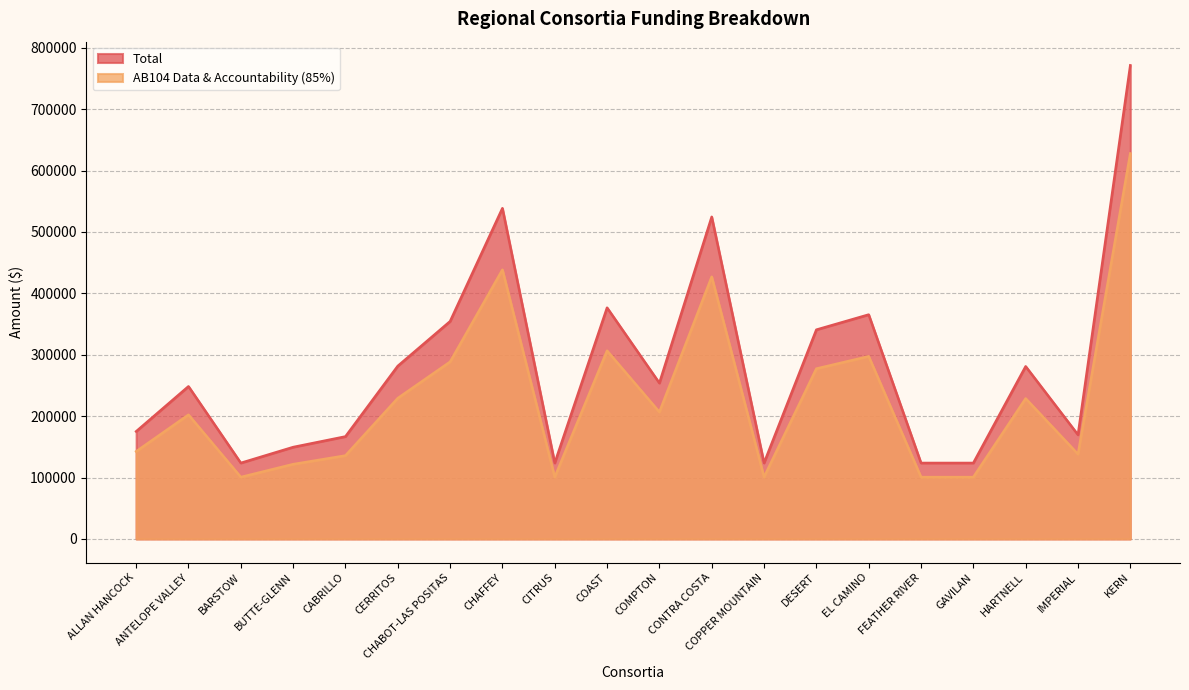

How many interior local valleys does the Total series have?

5